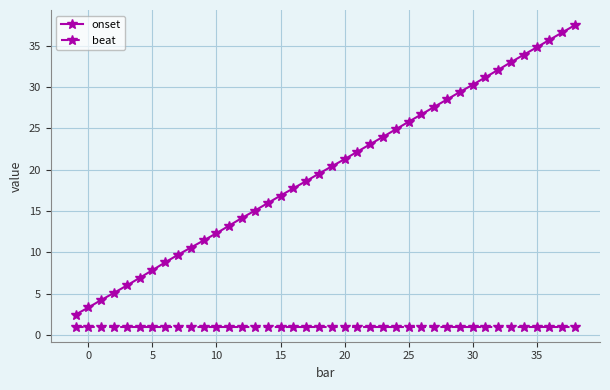

Which series has the widest spread of values?

onset